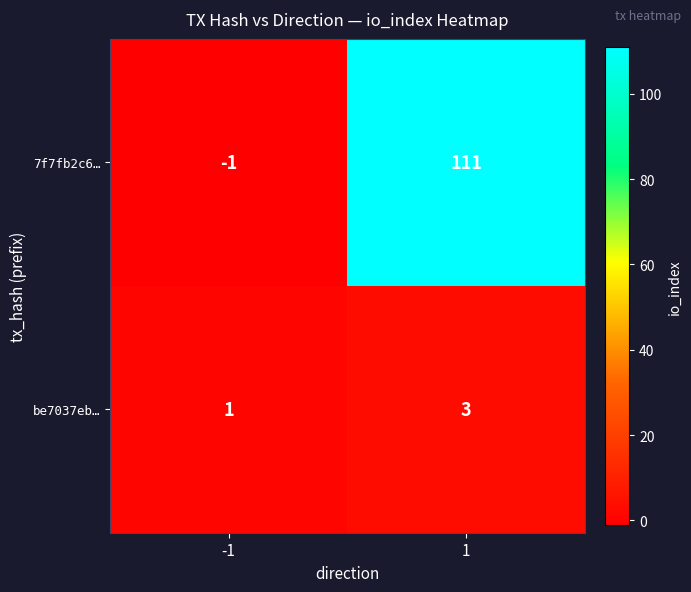

Is the value of be7037eb… at 1 greater than the value of 7f7fb2c6… at 1?

No